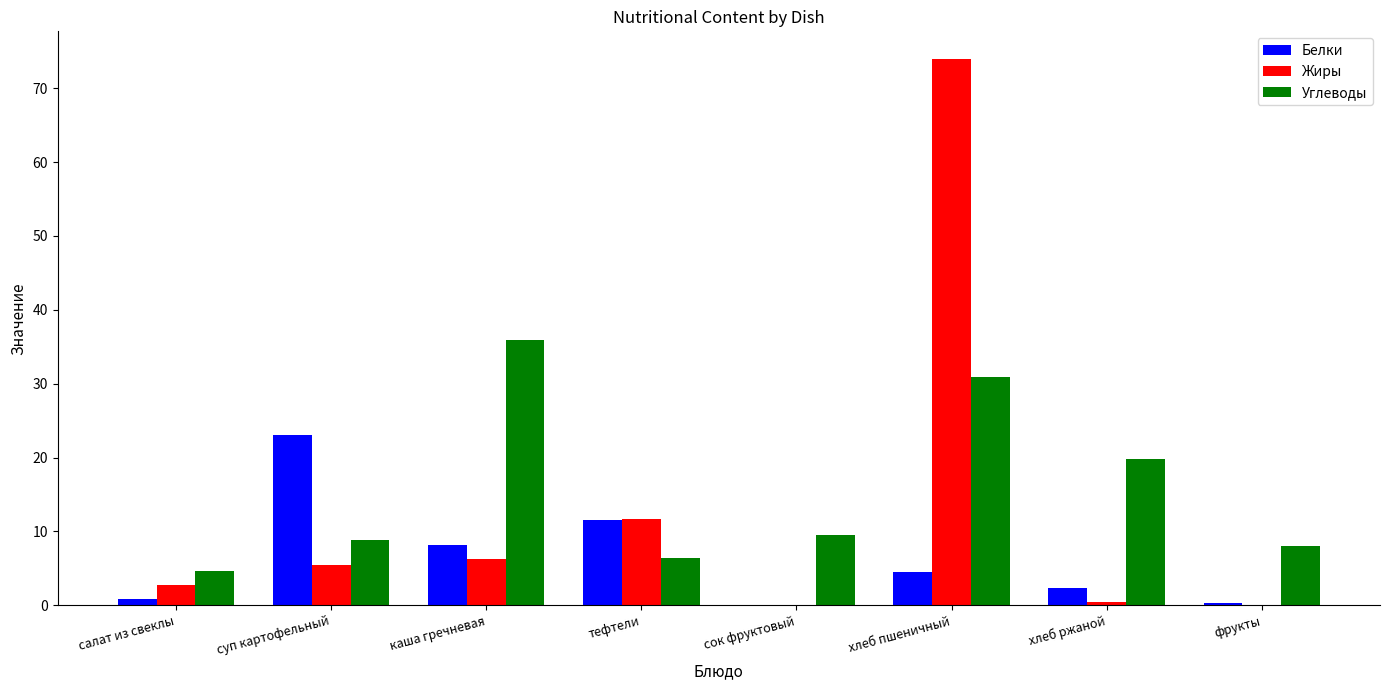

Read the Жиры value at хлеб пшеничный.

74.0